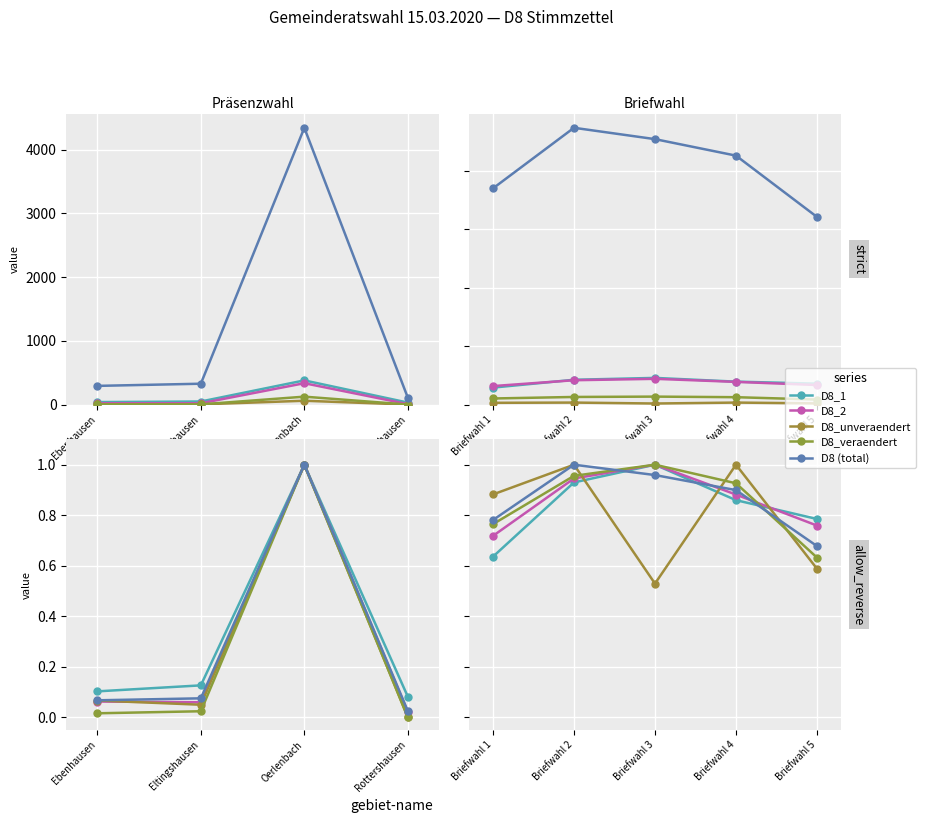

At how many categories does at least one series exceed 0?

5